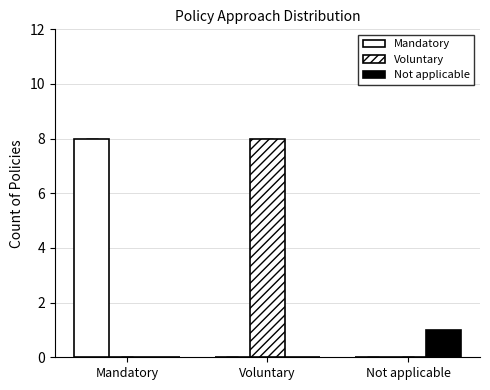

What is the spread (max minus min) of values at Mandatory?

8